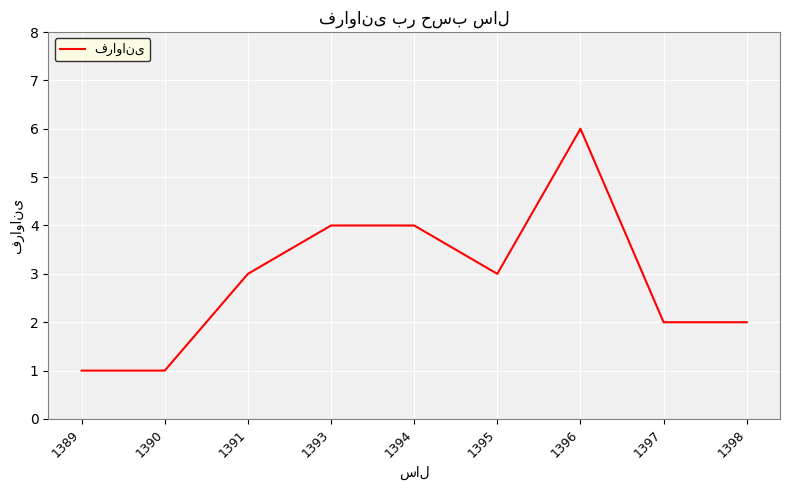

What is the average value?

3